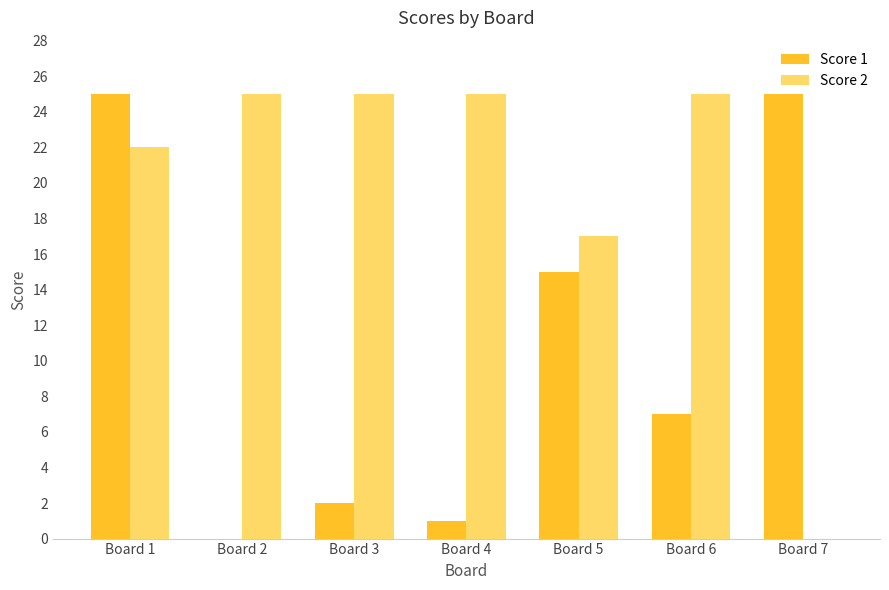

Reading left to right, list all the values displayed in this chart.

Score 1: Board 1=25	Board 2=0	Board 3=2	Board 4=1	Board 5=15	Board 6=7	Board 7=25
Score 2: Board 1=22	Board 2=25	Board 3=25	Board 4=25	Board 5=17	Board 6=25	Board 7=0